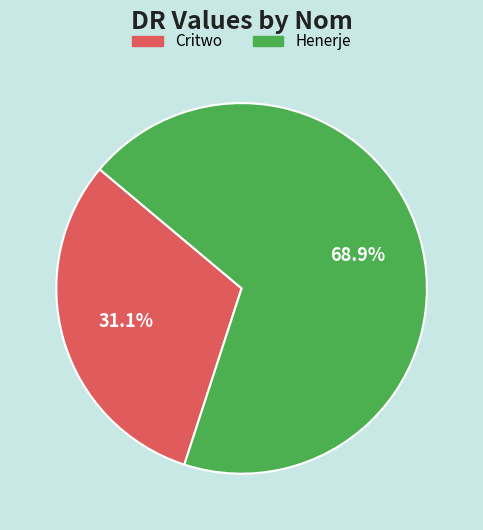

Which slice represents more than half of the pie?

Henerje